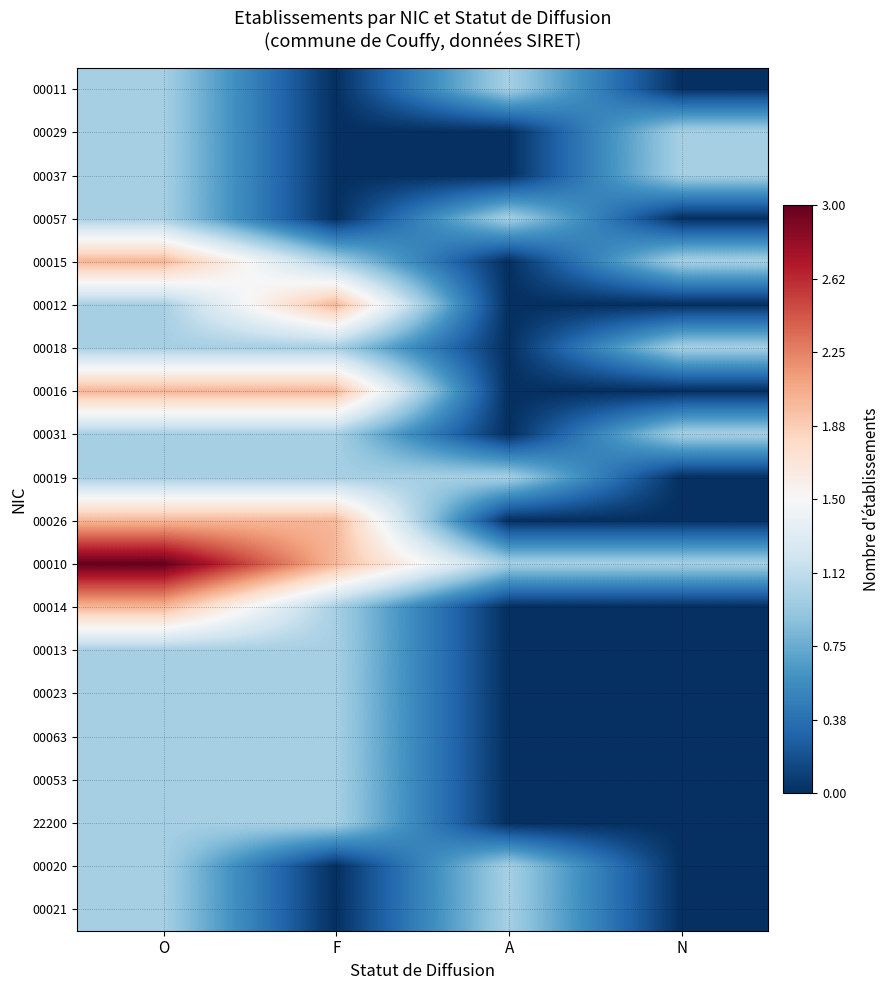

Which series has the largest total across all categories?

00010